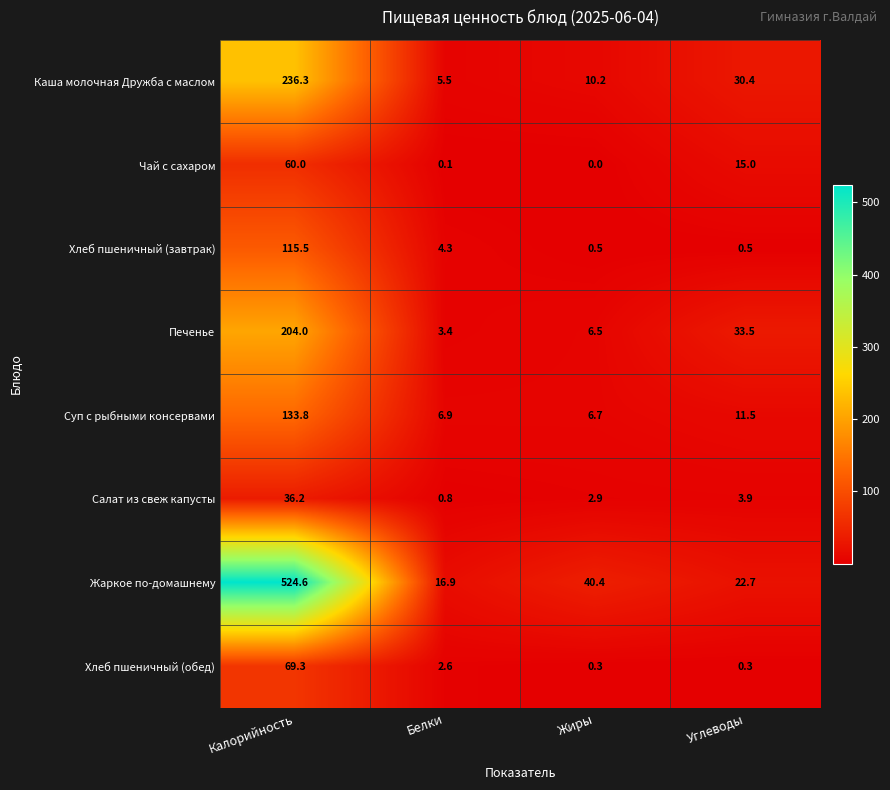

At which label is Суп с рыбными консервами closest to 70?

Углеводы